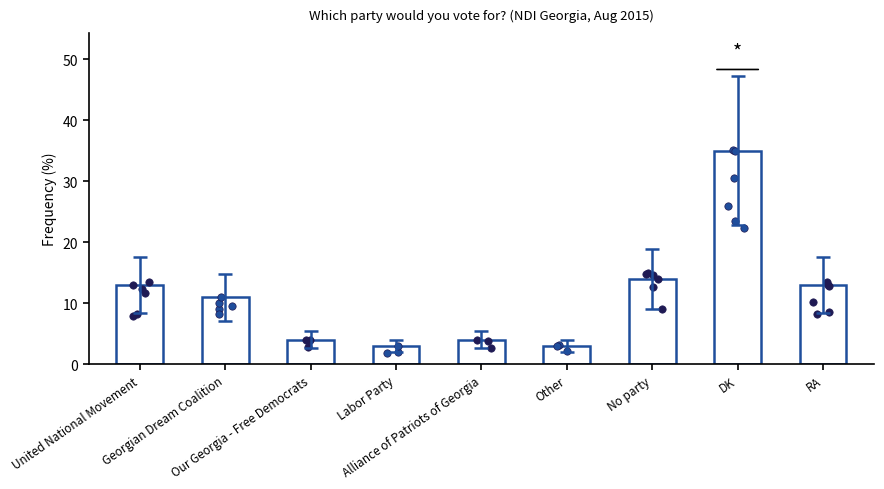

Between Other and Our Georgia - Free Democrats, which is larger?

Our Georgia - Free Democrats